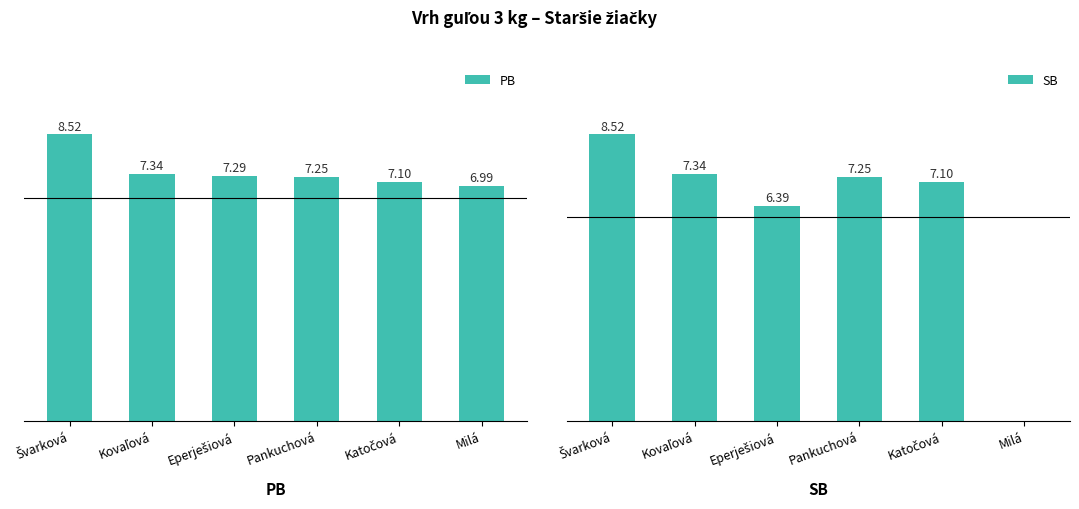

Reading left to right, what are all the values shown in this chart?

PB: Švarková=8.5	Kovaľová=7.3	Eperješiová=7.3	Pankuchová=7.2	Katočová=7.1	Milá=7.0
SB: Švarková=8.5	Kovaľová=7.3	Eperješiová=6.4	Pankuchová=7.2	Katočová=7.1	Milá=0.0